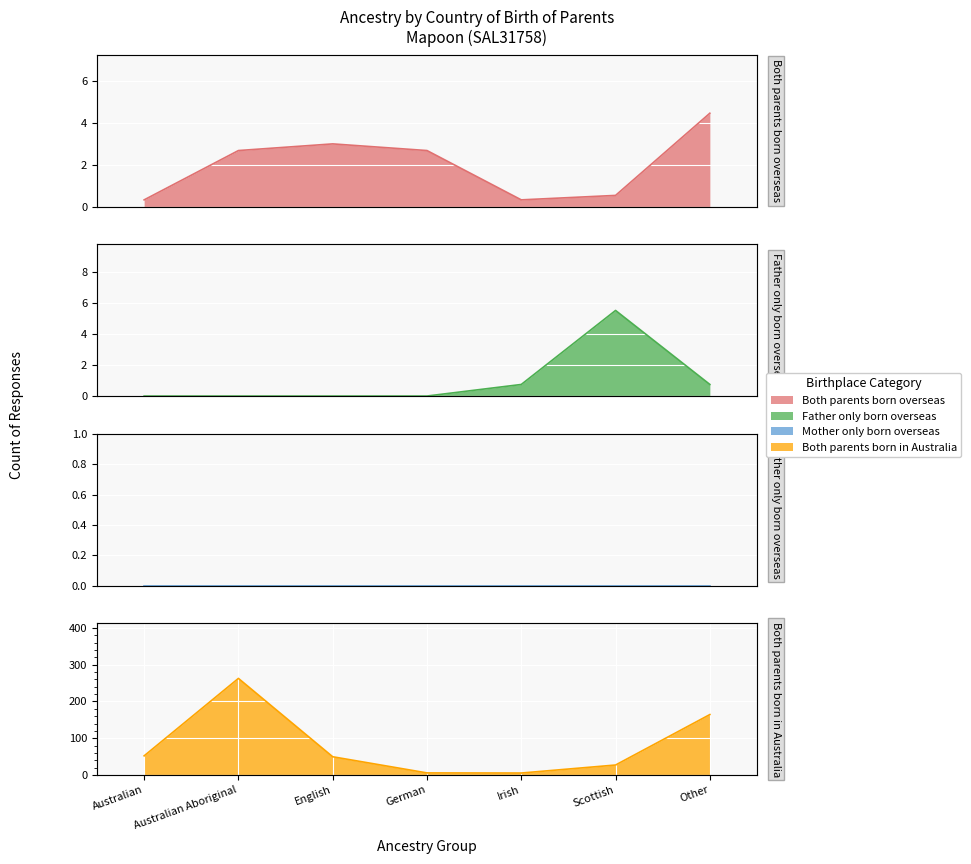

How many lines are shown in the chart?

3